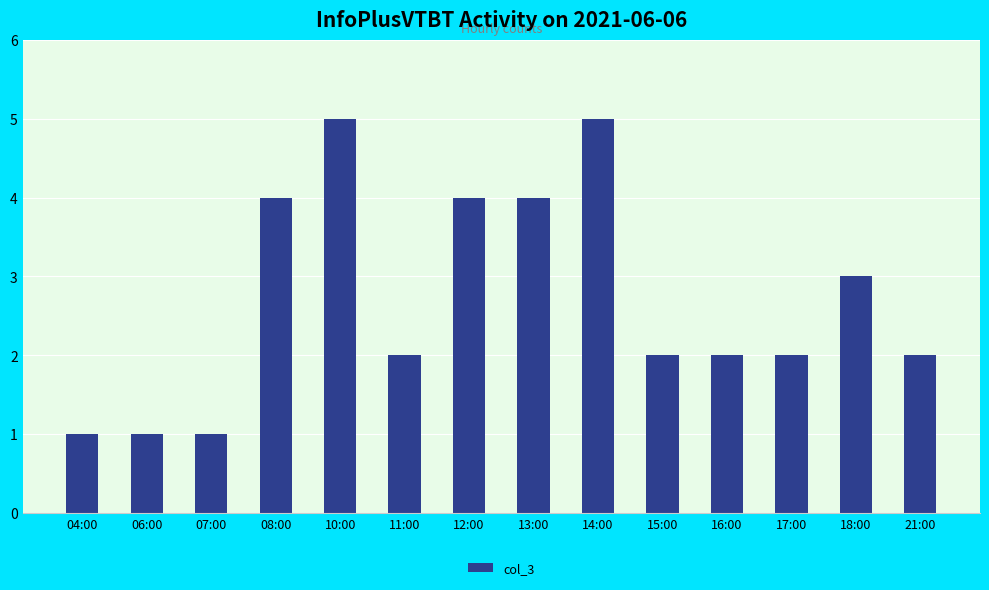

How many series are shown in this chart?

1